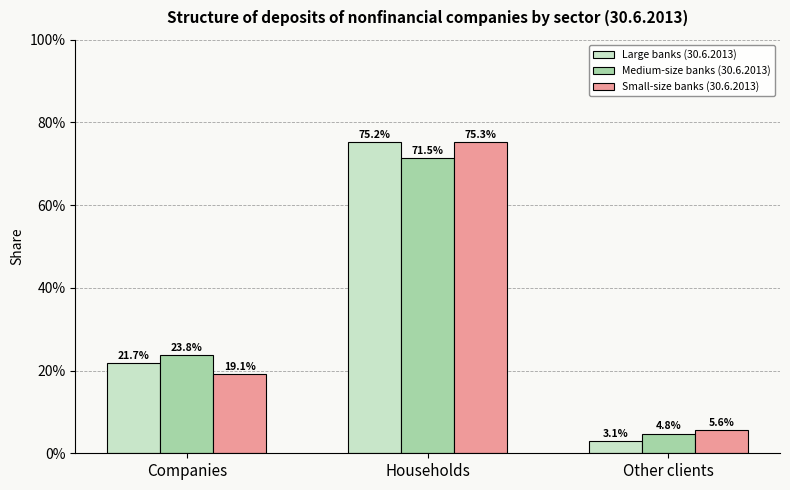

Are the bars horizontal?

No